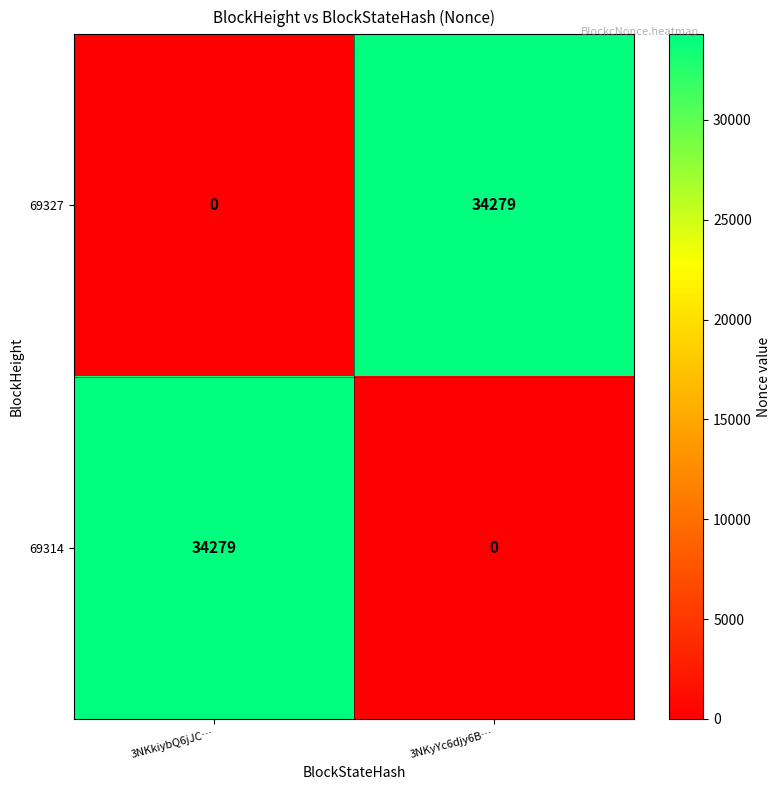

Which category has the highest value in the 69327 series?

3NKyYc6djy6B…